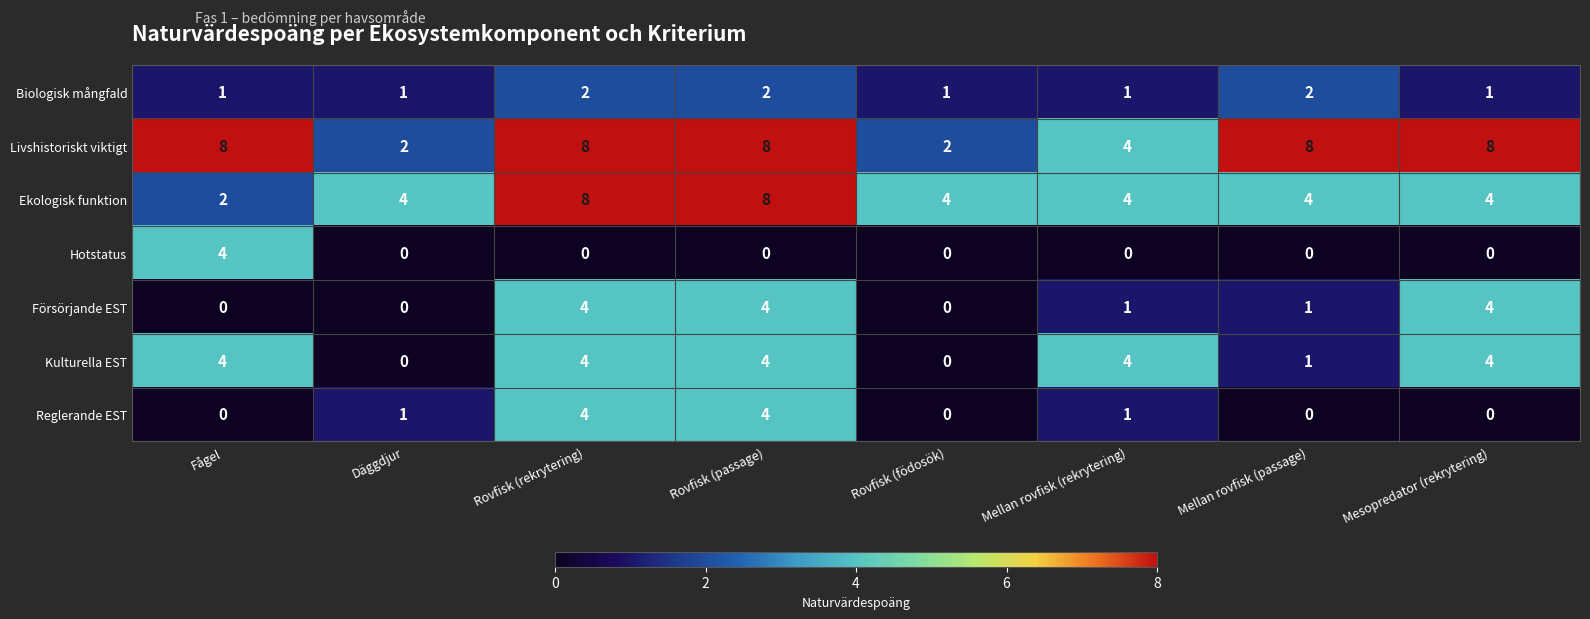

The value of Försörjande EST at Rovfisk (passage) is 6. True or false?

False